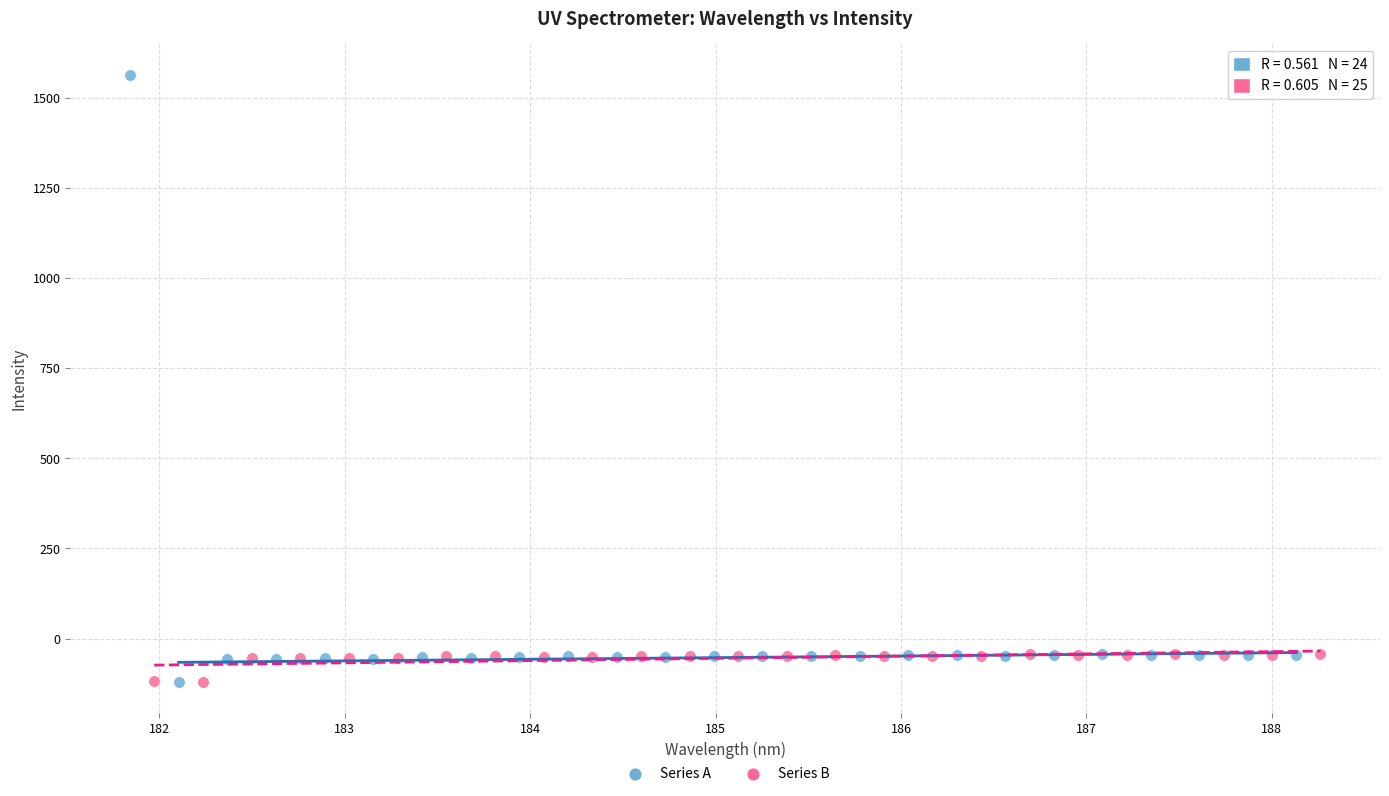

Which series contains the highest Y value?

Series A